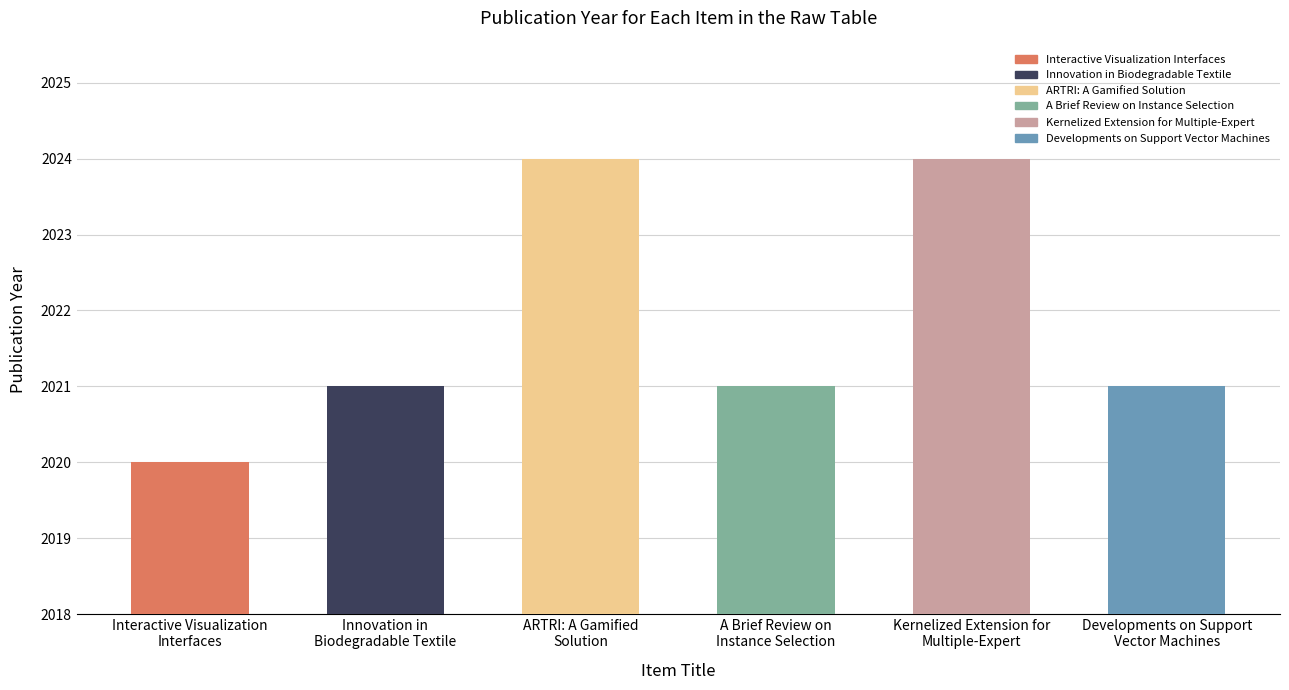

True or false: the data shows 2021 at A Brief Review on
Instance Selection.

True